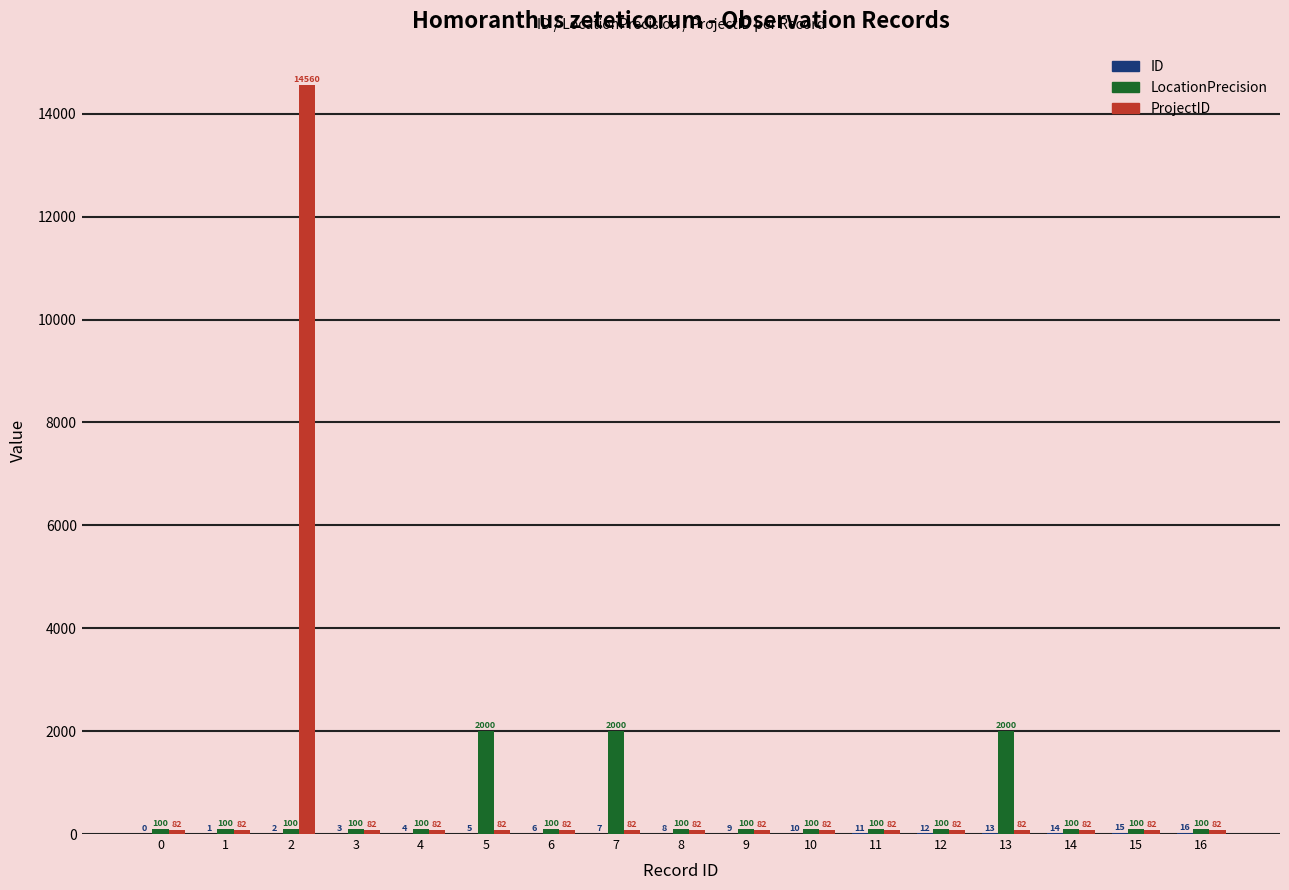

What is the spread (max minus min) of values at 8?

92